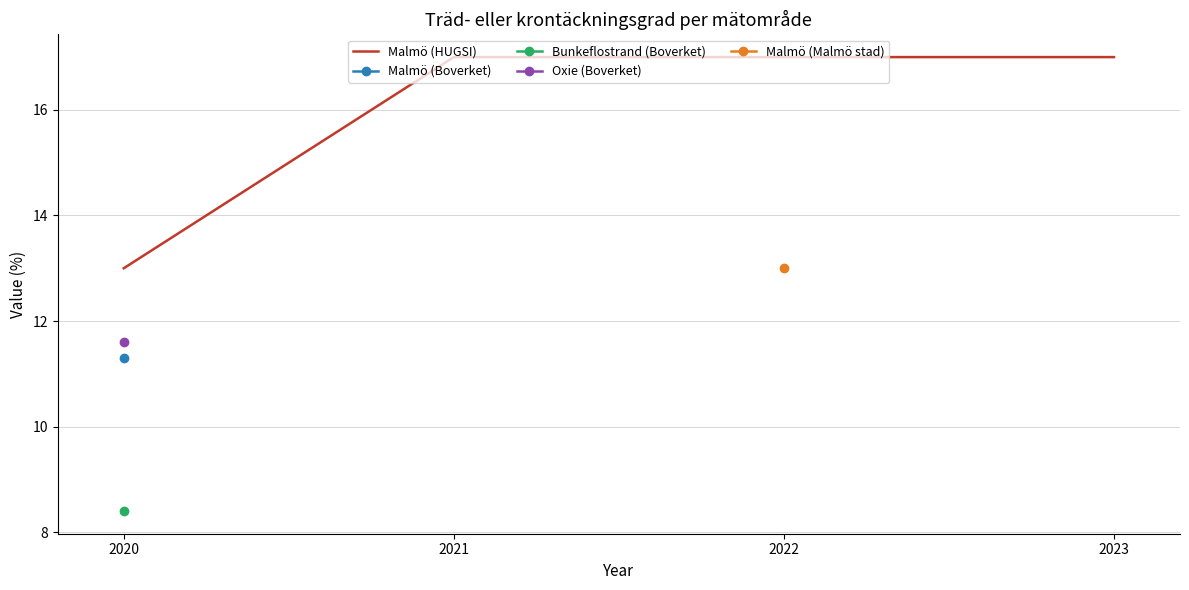

What is the value of the 4th point from the left?

17